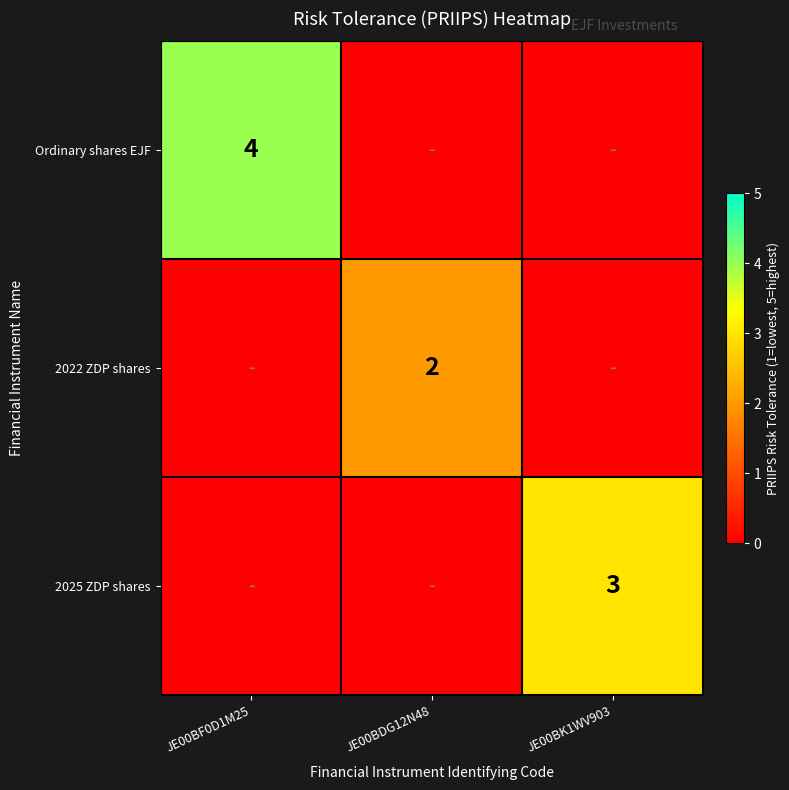

The value of 2022 ZDP shares at JE00BDG12N48 is 2. True or false?

True